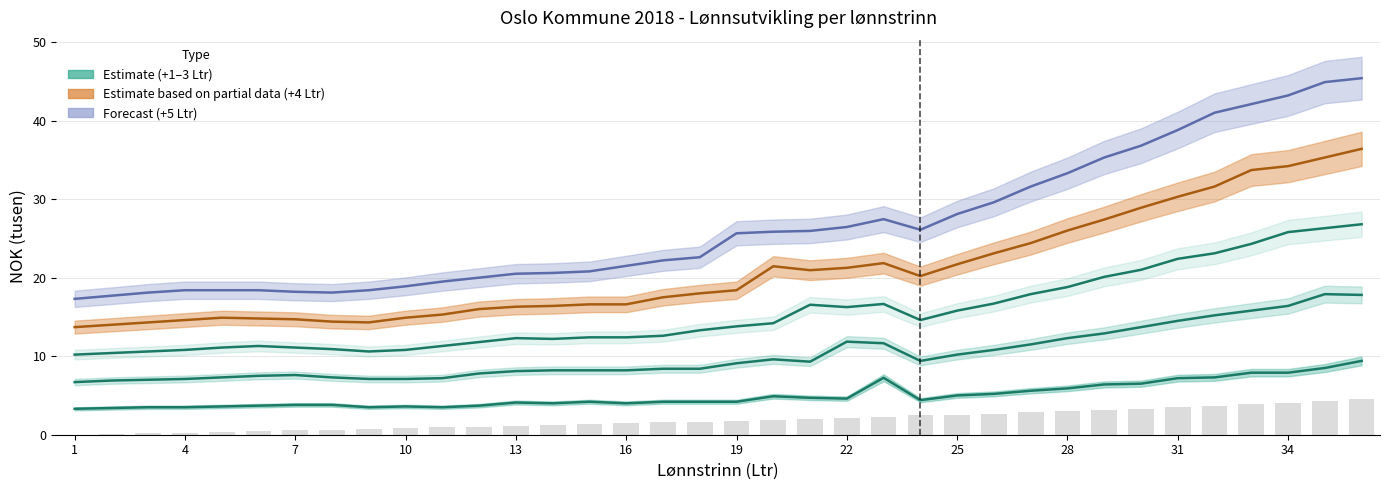

How many data points are above 1?

25